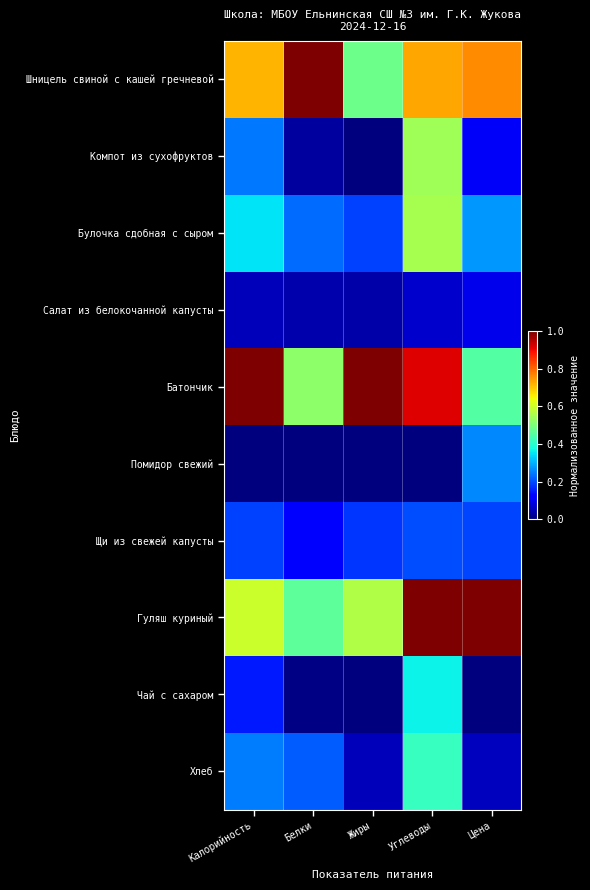

Between Калорийность and Углеводы, which is larger?

Углеводы